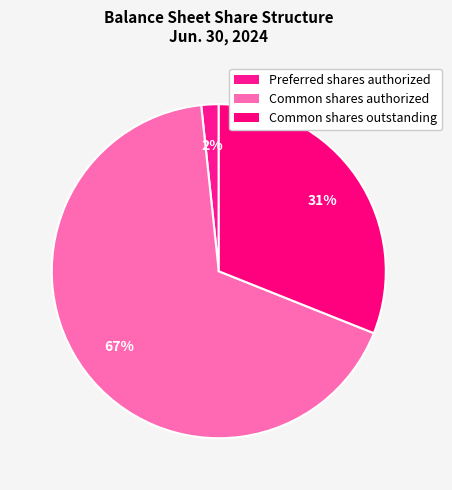

What is the ratio of the value at Common shares authorized to the value at Preferred shares authorized?

40.0